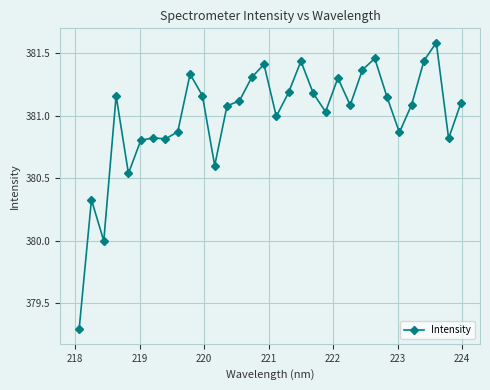

How many categories are shown in the chart?

32